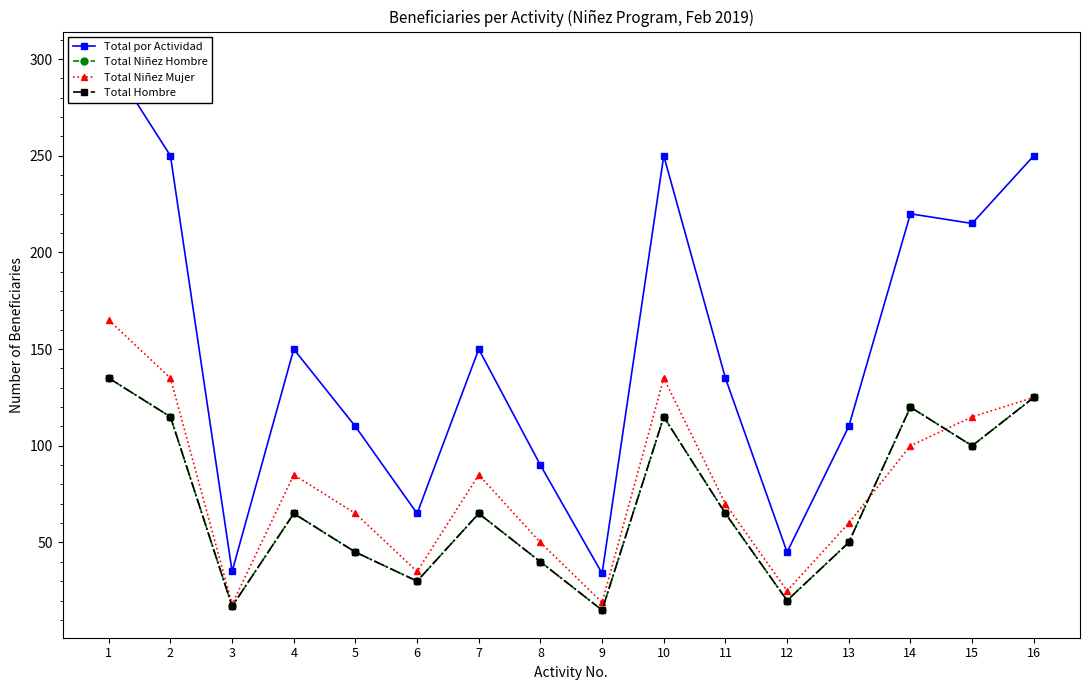

The Total Niñez Hombre series shows 40 at 8. True or false?

True